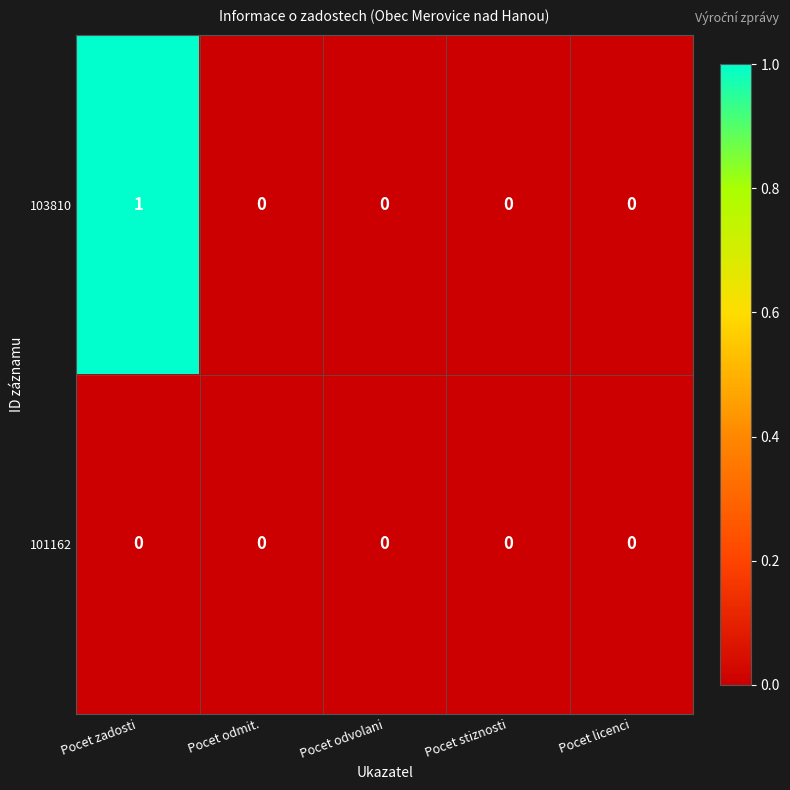

Reading left to right, extract all data points from this chart.

103810: Pocet zadosti=1	Pocet odmit.=0	Pocet odvolani=0	Pocet stiznosti=0	Pocet licenci=0
101162: Pocet zadosti=0	Pocet odmit.=0	Pocet odvolani=0	Pocet stiznosti=0	Pocet licenci=0